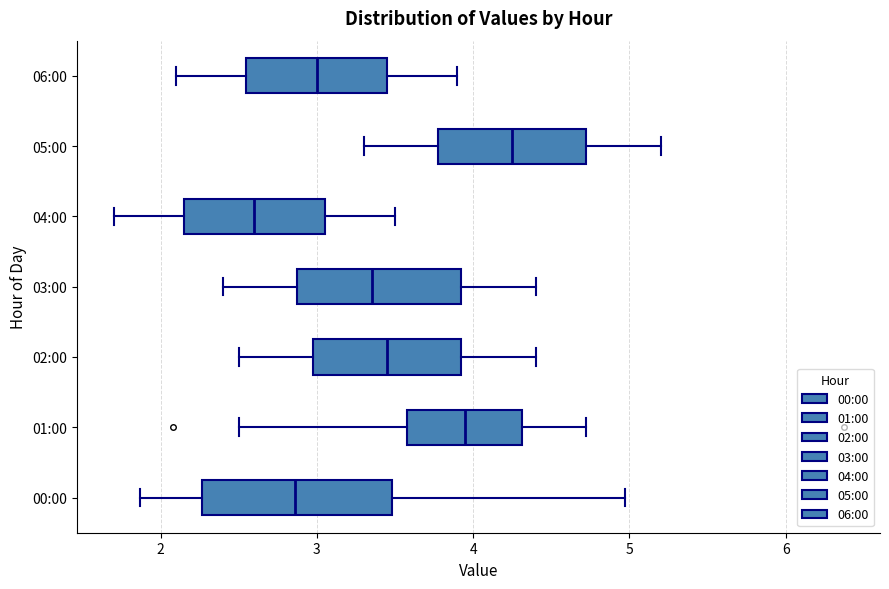

Reading bottom to top, transcribe this box plot: for each box, give where its median line is, the range the box spans, and where its two whiskers end, as read against the x-axis. The values are not printed on the chart, so give them approximately, as read against the axis.

00:00: median 2.9, box 2.3 to 3.5, whiskers 1.9 to 5.0
01:00: median 4.0, box 3.6 to 4.3, whiskers 2.5 to 4.7
02:00: median 3.5, box 3.0 to 3.9, whiskers 2.5 to 4.4
03:00: median 3.4, box 2.9 to 3.9, whiskers 2.4 to 4.4
04:00: median 2.6, box 2.2 to 3.1, whiskers 1.7 to 3.5
05:00: median 4.3, box 3.8 to 4.7, whiskers 3.3 to 5.2
06:00: median 3.0, box 2.6 to 3.5, whiskers 2.1 to 3.9